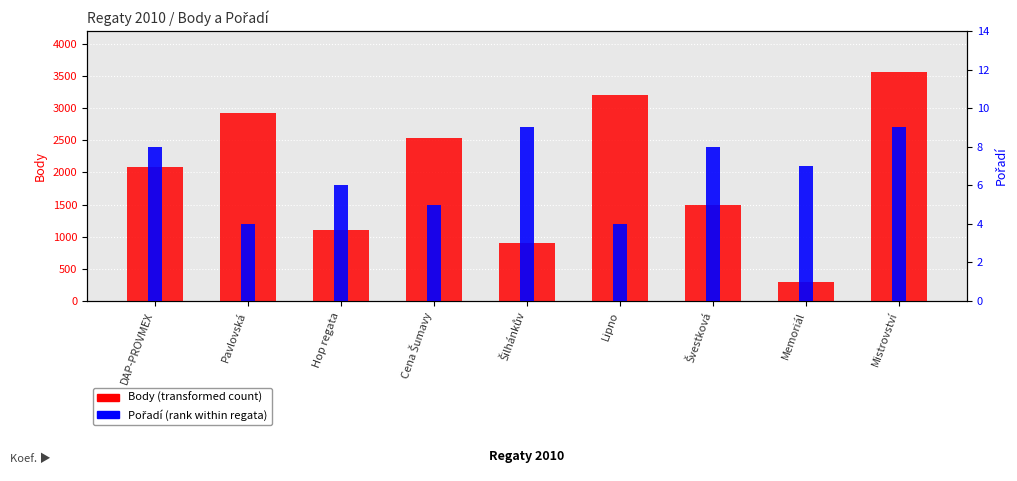

How many data points does each series have?

9